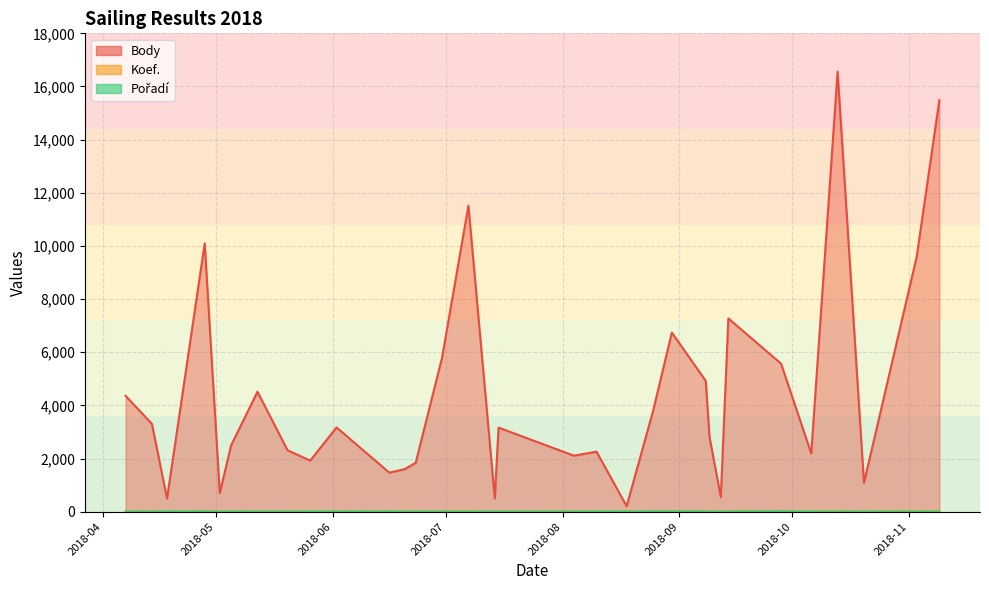

How many lines are shown in the chart?

3